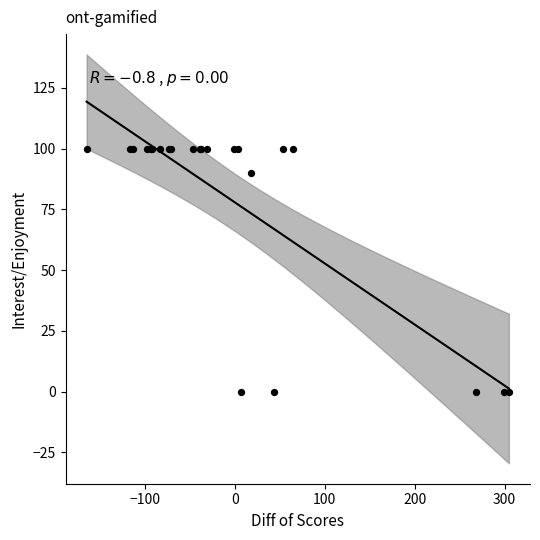

What Y value in the scatter plot is closest to 50?

90